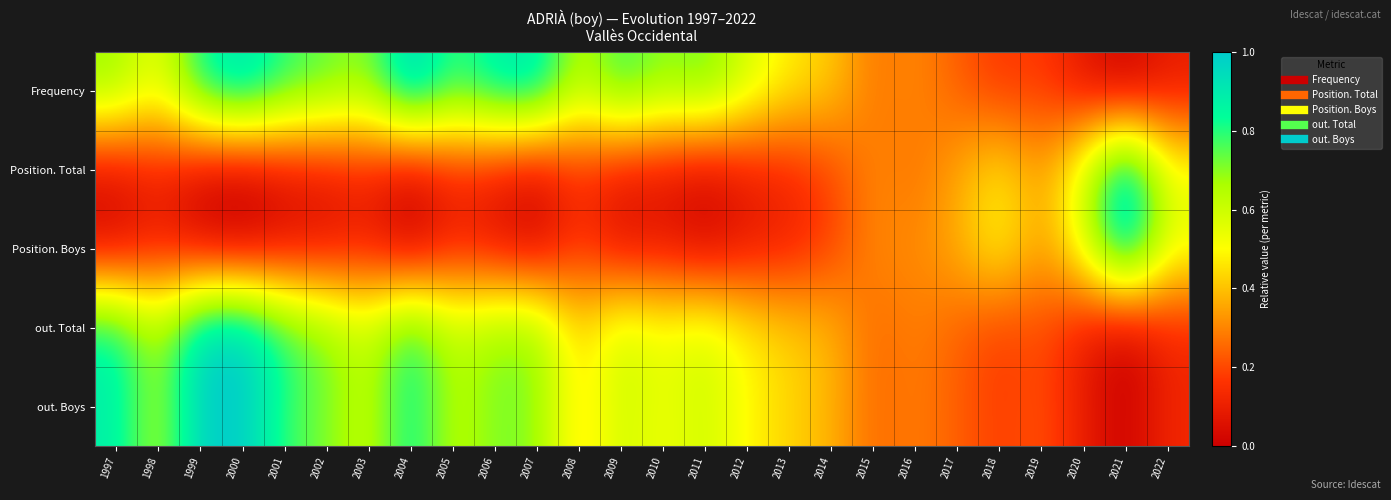

What is the maximum value shown in the chart?

1.0